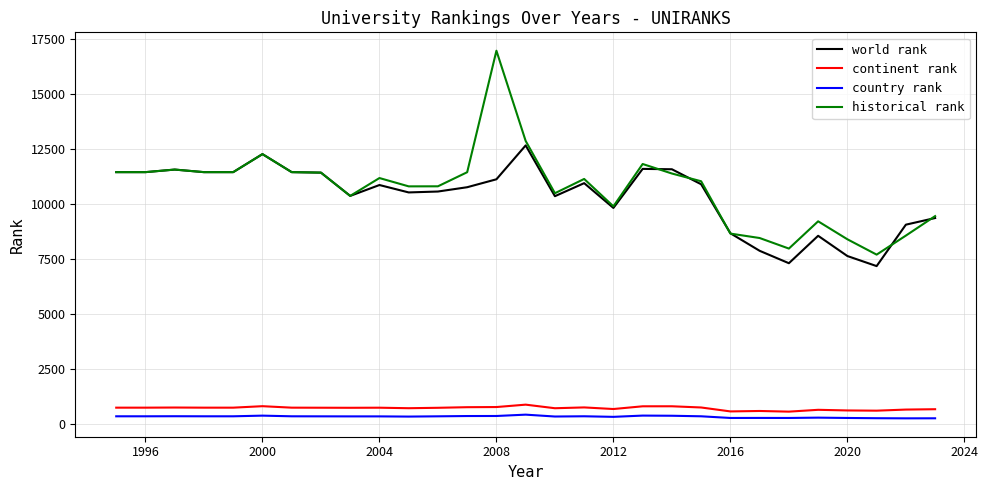

True or false: country rank and historical rank intersect in this chart.

False